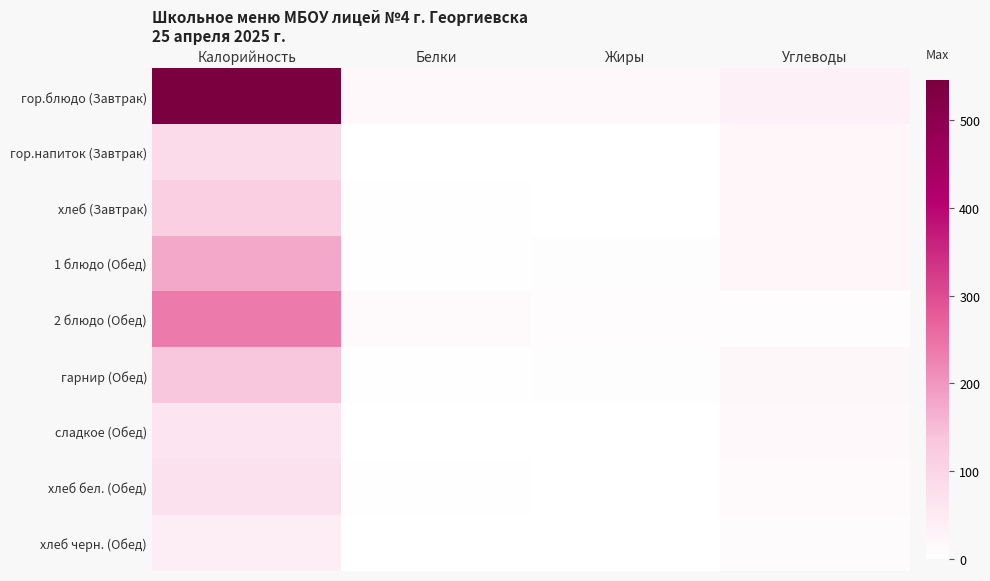

What is the difference between the highest and lowest values at Углеводы?

26.7